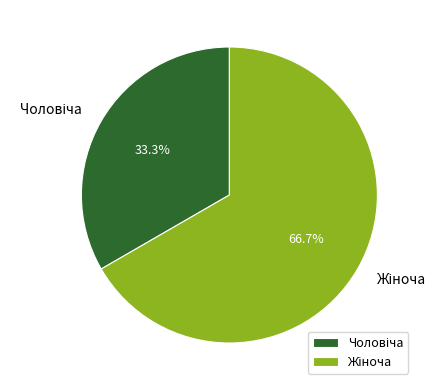

Is there a majority slice in this chart?

Yes